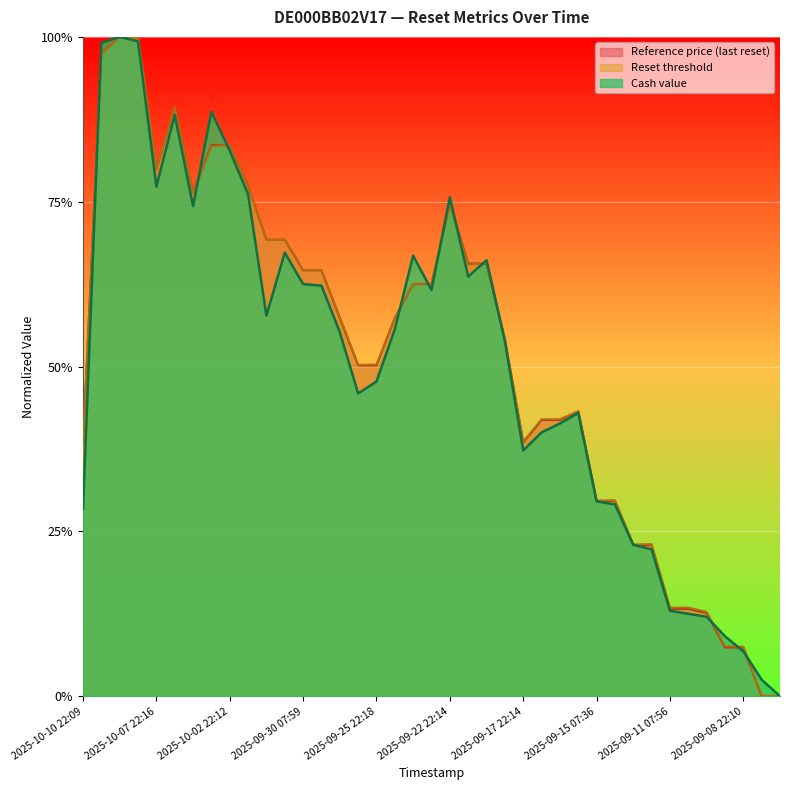

What is the sum of all Reset threshold values?

20.2